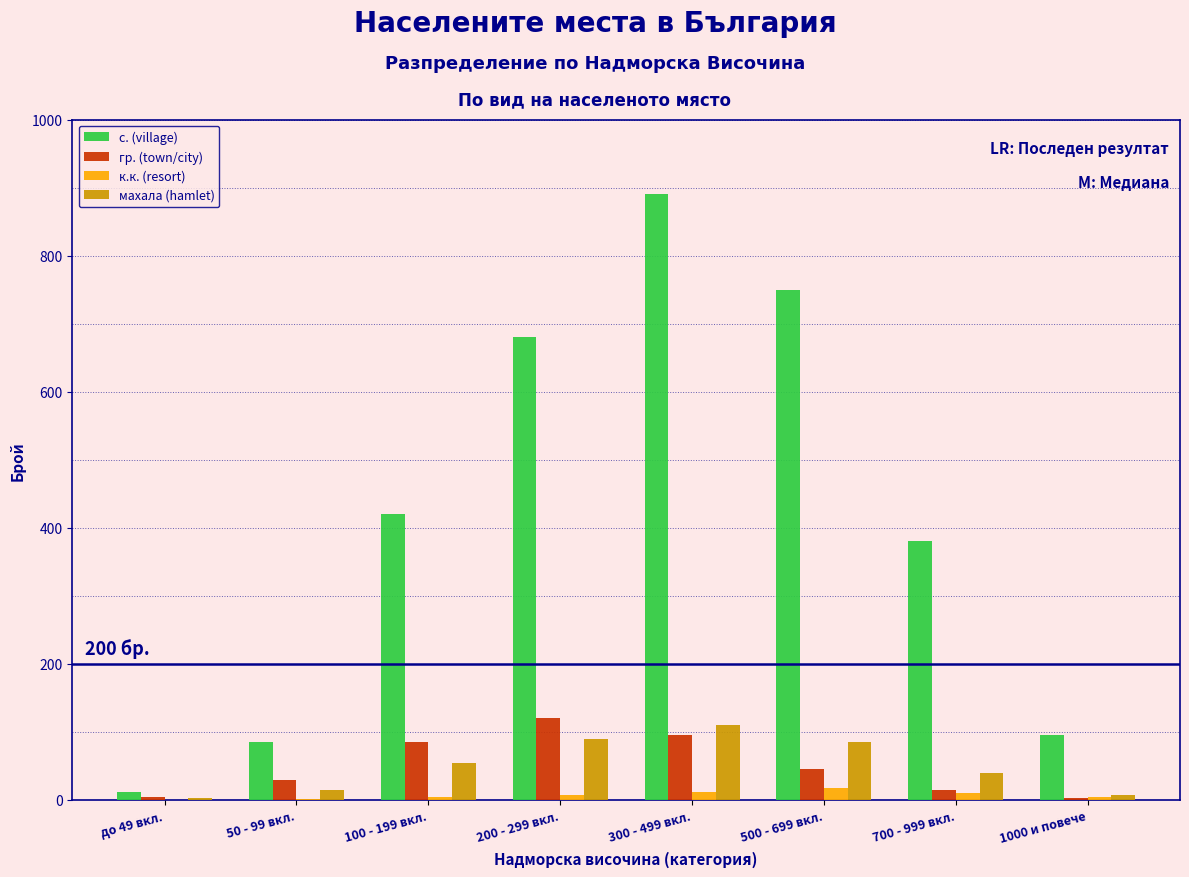

What is the sum of all гр. (town/city) values?

398